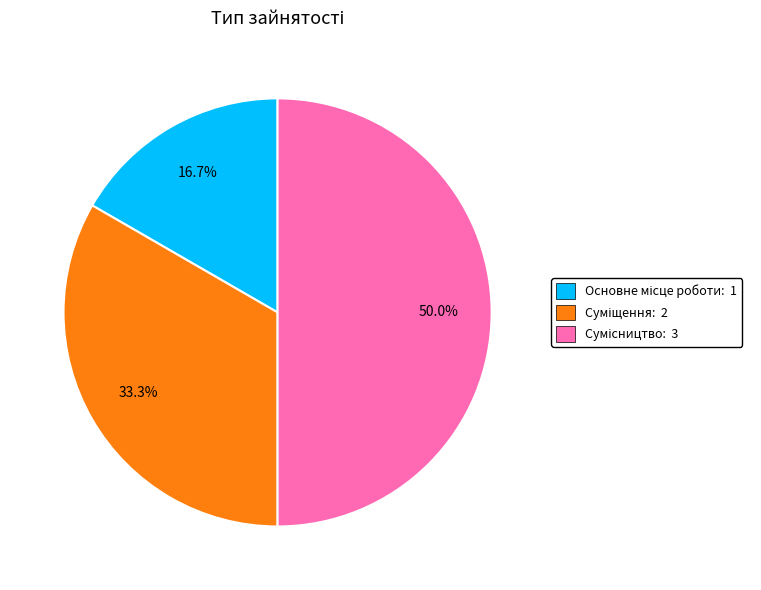

Between Основне місце роботи and Суміщення, which is larger?

Суміщення